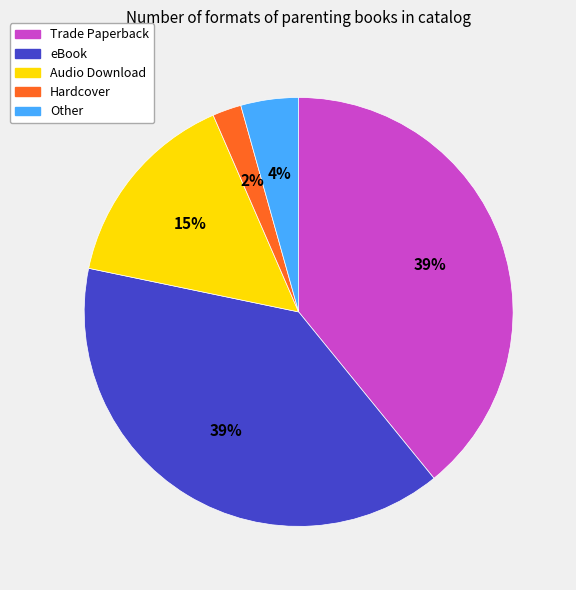

Is there any slice that represents more than half of the pie?

No